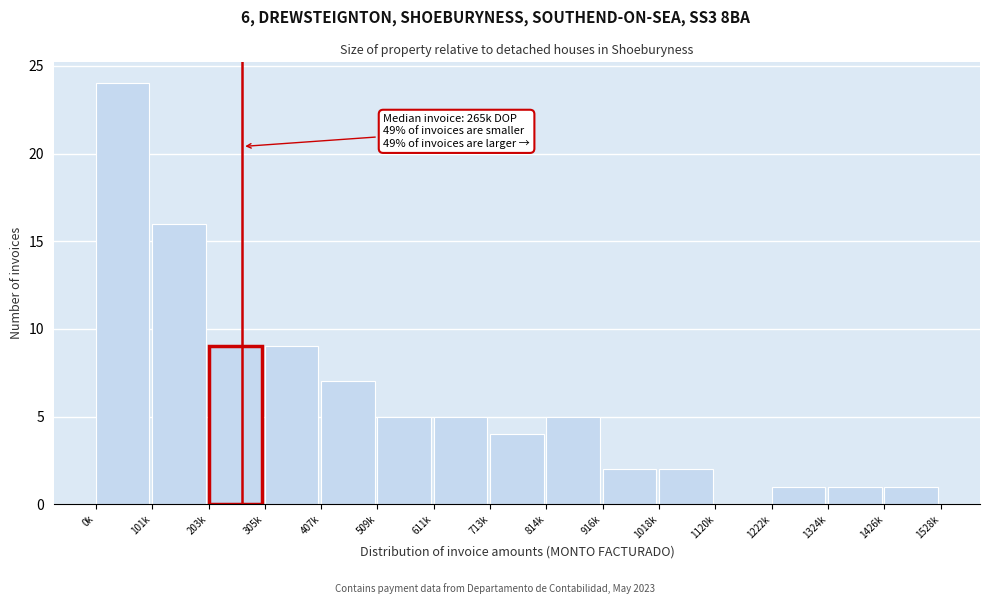

Reading right to left, transcribe all the data shown in this chart.

1426k=1	1324k=1	1222k=1	1120k=0	1018k=2	916k=2	814k=5	713k=4	611k=5	509k=5	407k=7	305k=9	203k=9	101k=16	0k=24